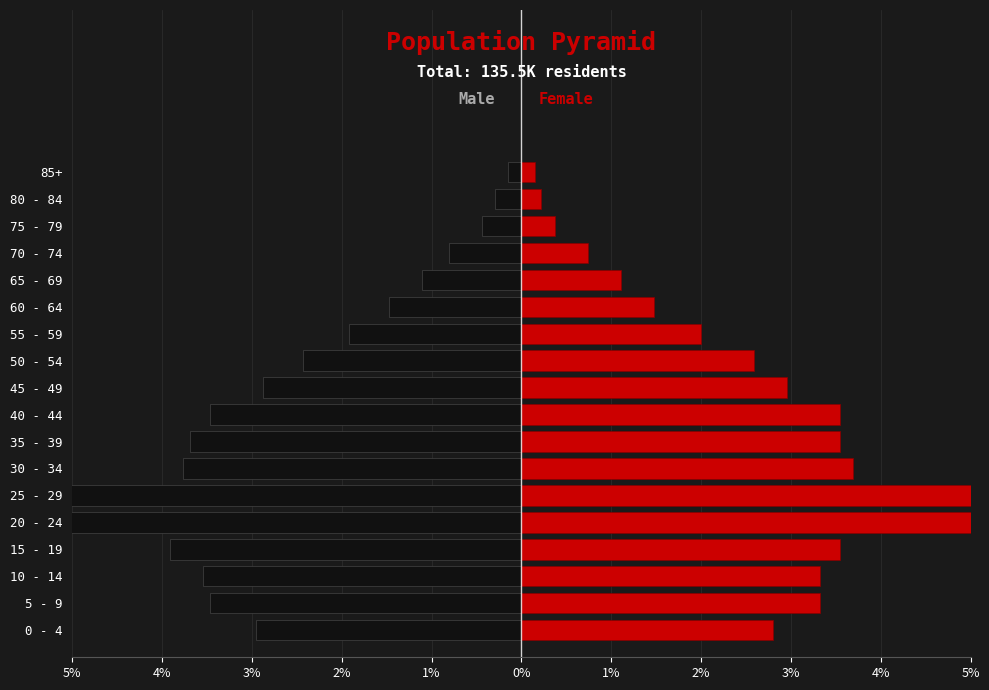

How many values in the Male series exceed -2?

7